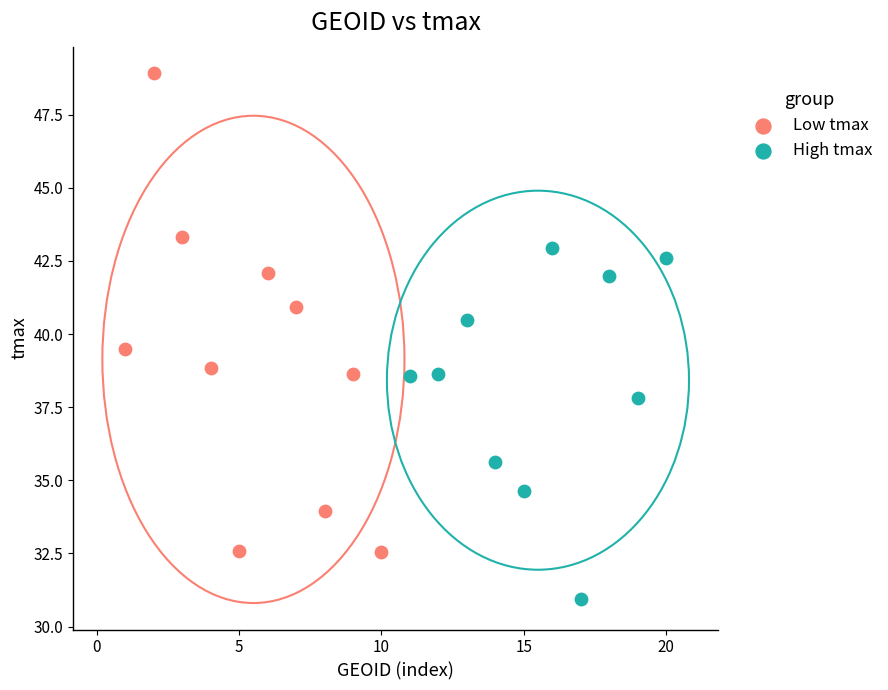

Which series has the widest spread of Y values?

Low tmax